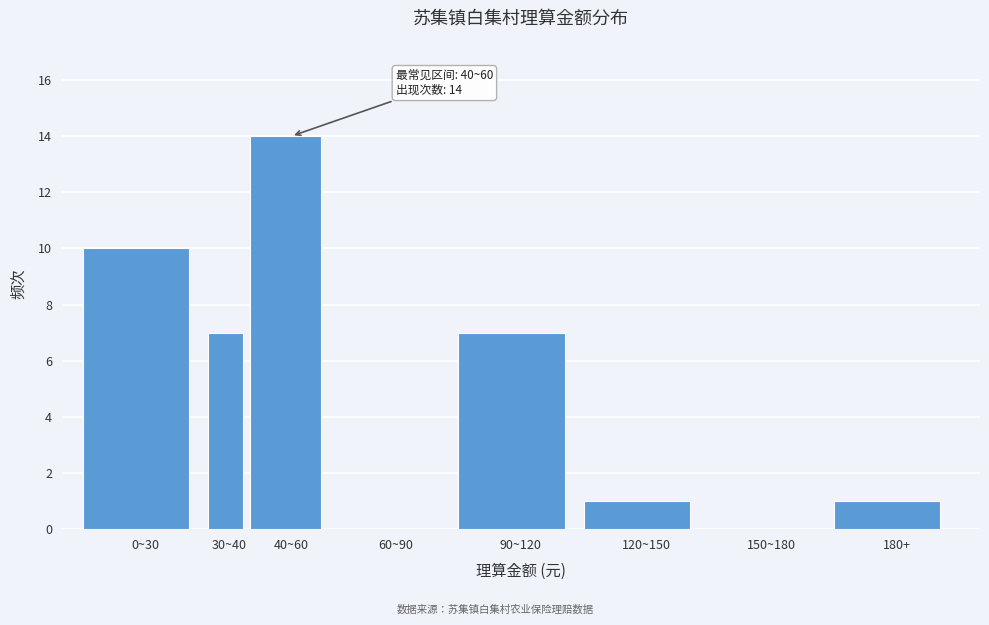

Reading left to right, transcribe all the data shown in this chart.

0~30=10	30~40=7	40~60=14	60~90=0	90~120=7	120~150=1	150~180=0	180+=1